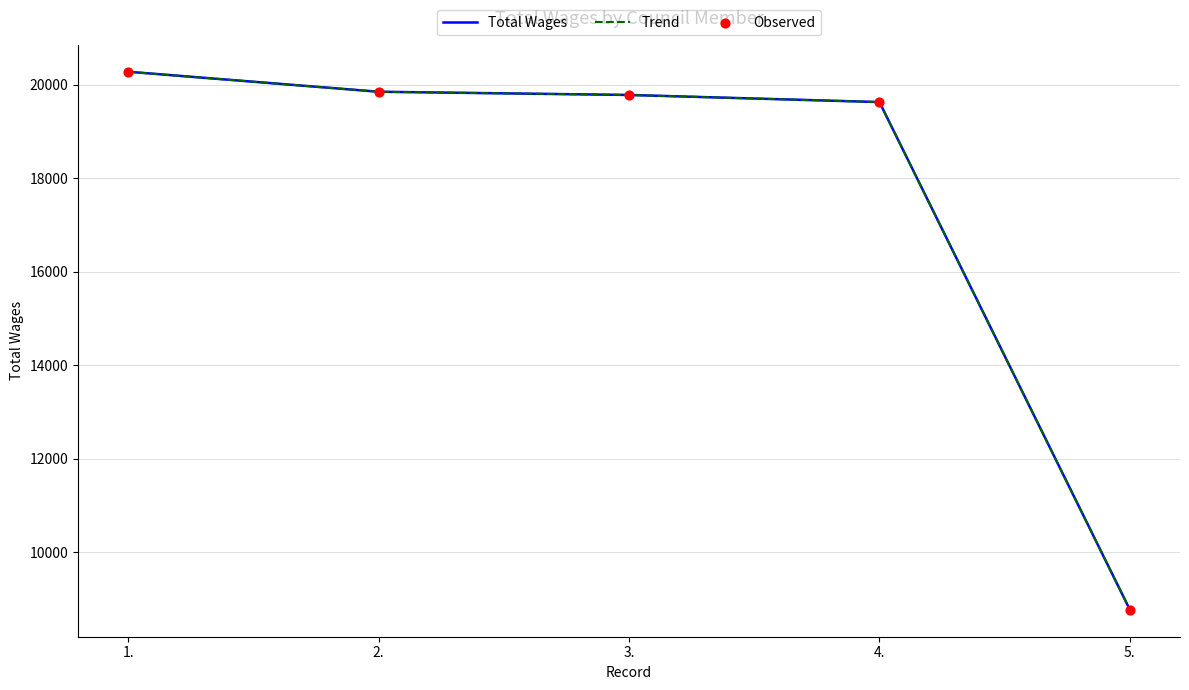

At how many categories does at least one series exceed 11623?

4